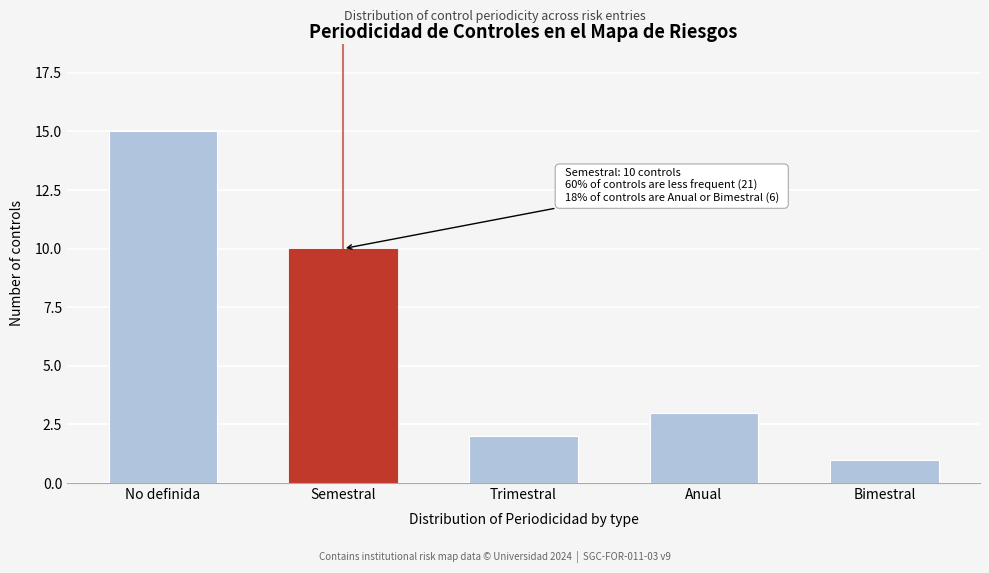

Reading right to left, transcribe all the data shown in this chart.

Bimestral=1	Anual=3	Trimestral=2	Semestral=10	No definida=15